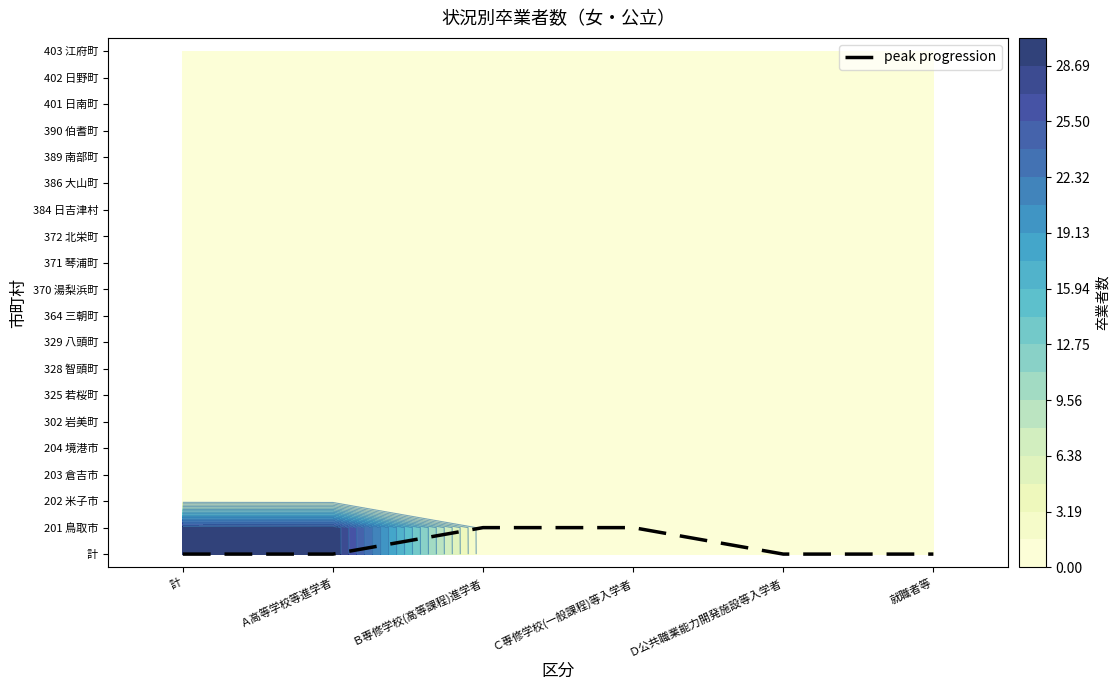

Count the number of values greater than 0.

2